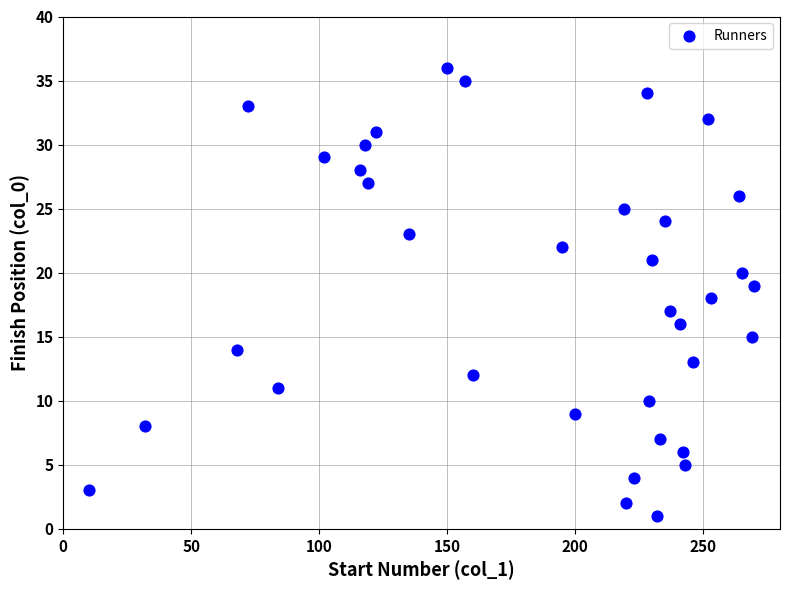

What is the range of Y values (max minus min)?

35